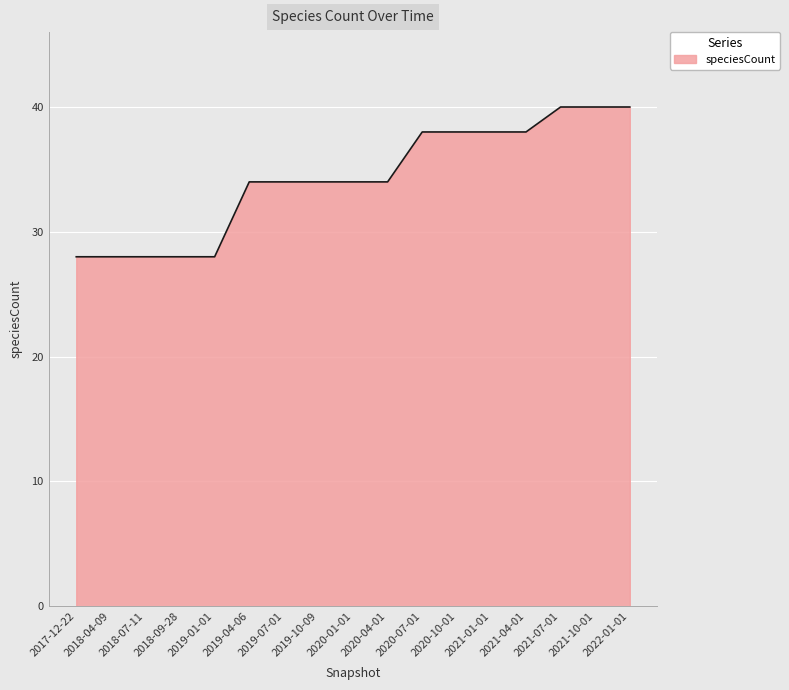

What is the difference between the second highest and minimum values?

12